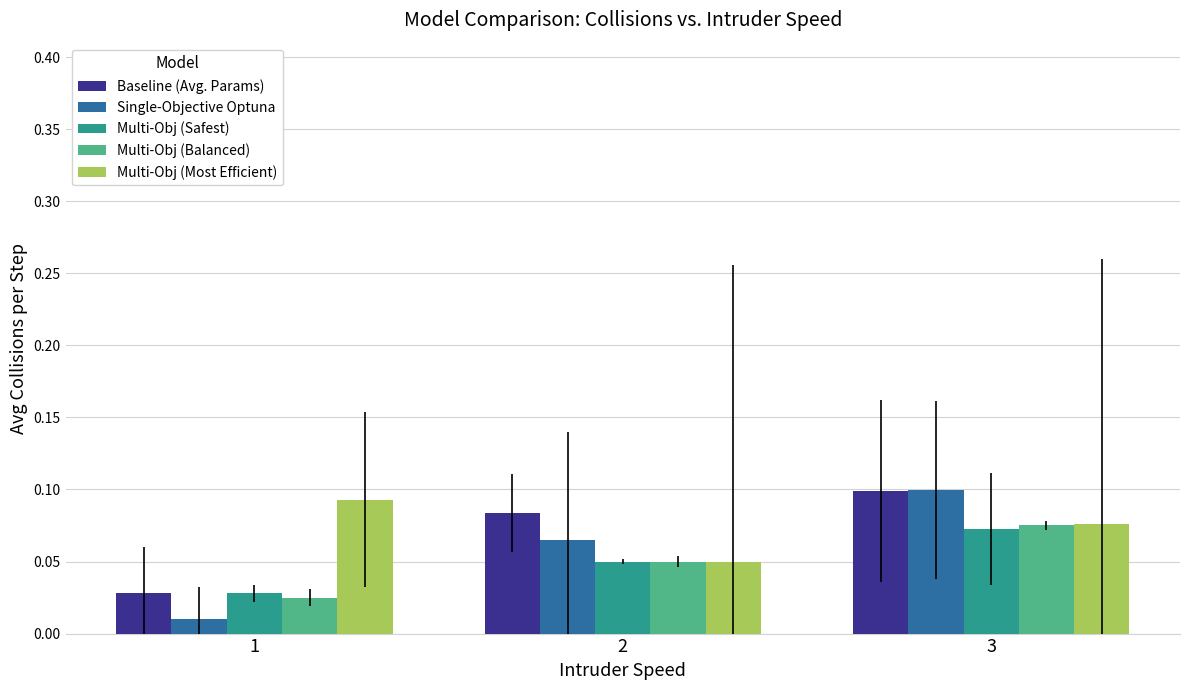

What is the sum of all Single-Objective Optuna values?

0.2